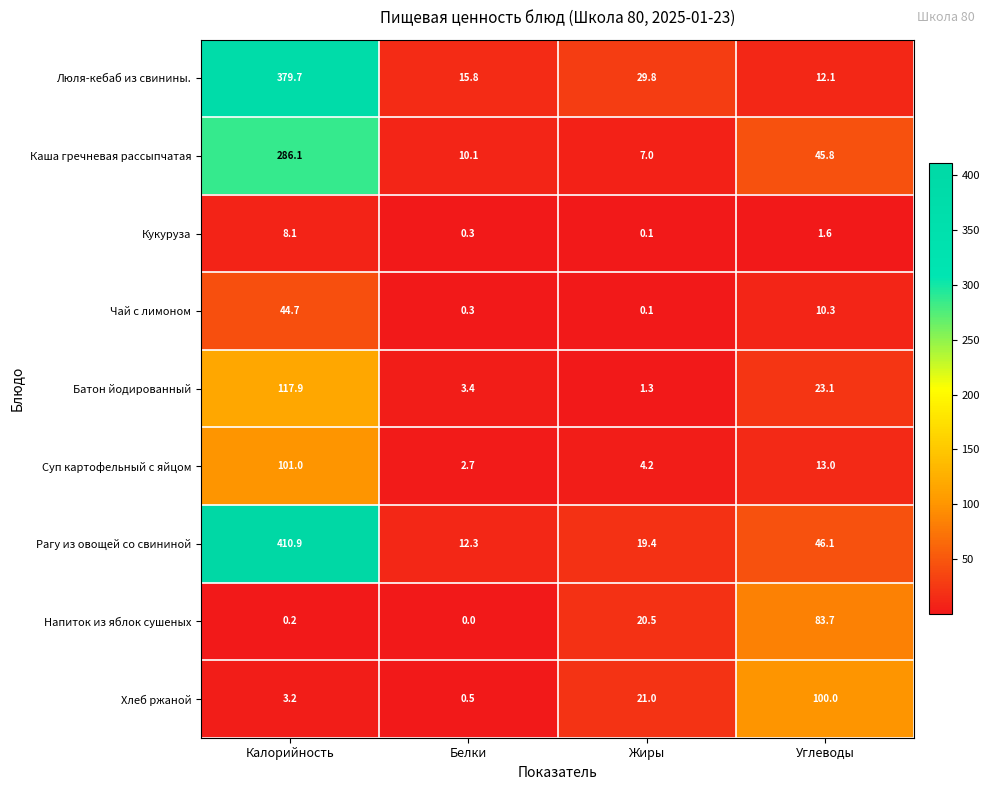

The value of Каша гречневая рассыпчатая at Калорийность is 286.1. True or false?

True